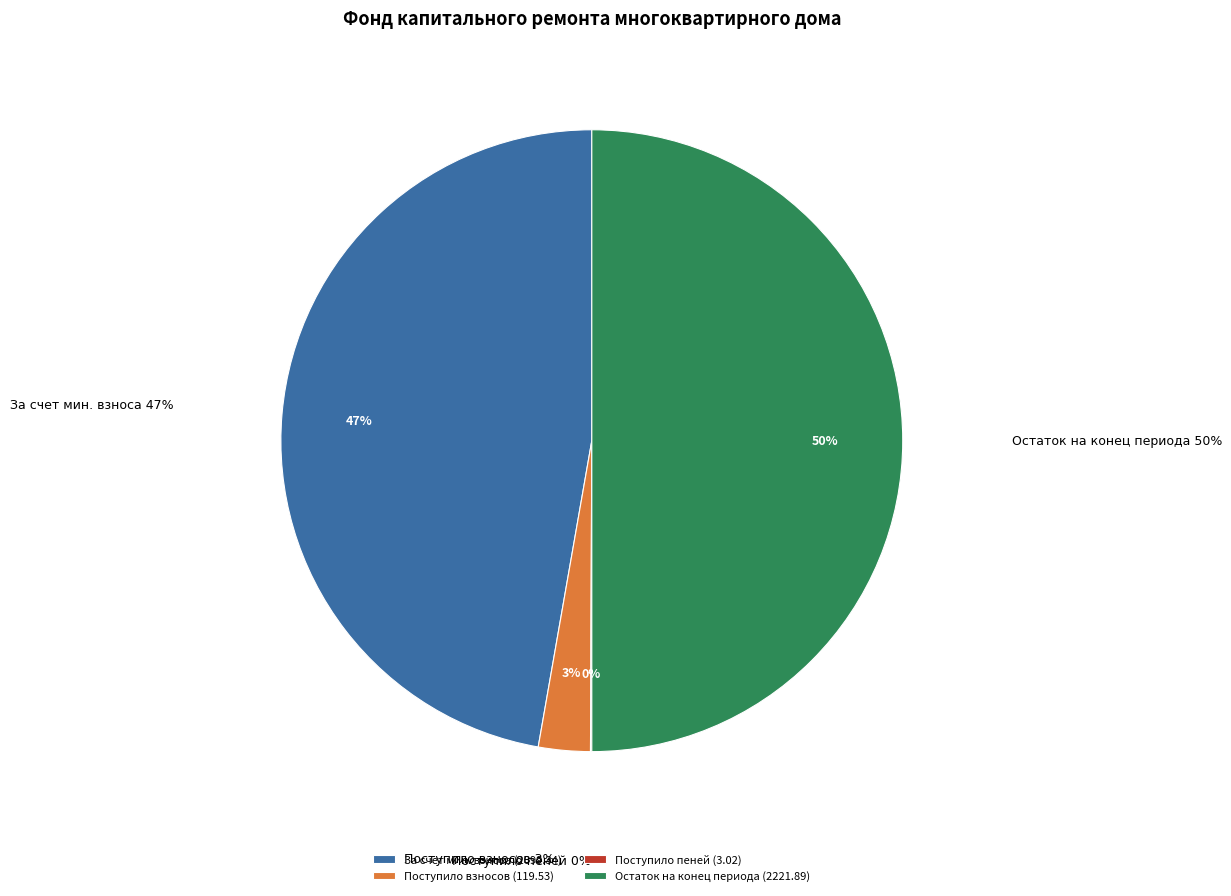

The Остаток на конец периода slice represents 40% of the pie. True or false?

False